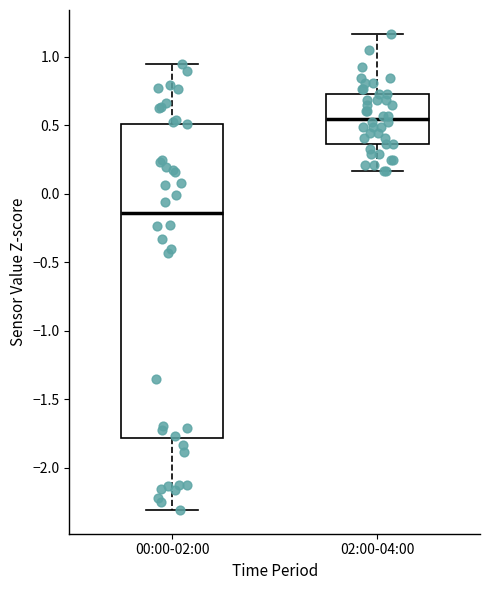

Which box has the lowest median line?

00:00-02:00